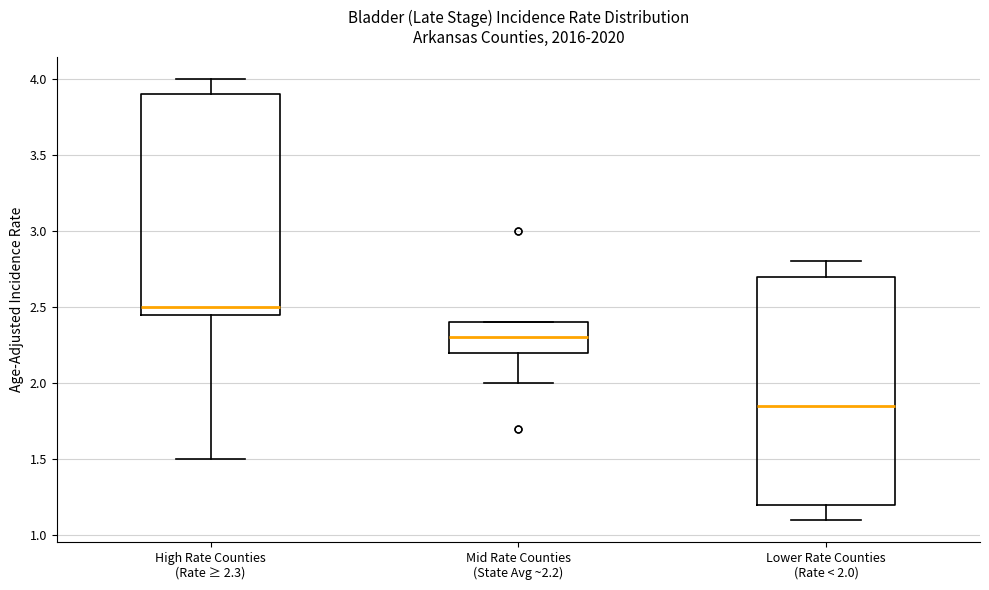

Reading left to right, transcribe this box plot: for each box, give where its median line is, the range the box spans, and where its two whiskers end, as read against the y-axis. The values are not printed on the chart, so give them approximately, as read against the axis.

High Rate Counties (Rate ≥ 2.3): median 2.50, box 2.45 to 3.90, whiskers 1.50 to 4.00
Mid Rate Counties (State Avg ~2.2): median 2.30, box 2.20 to 2.40, whiskers 2.00 to 2.40
Lower Rate Counties (Rate < 2.0): median 1.85, box 1.20 to 2.70, whiskers 1.10 to 2.80